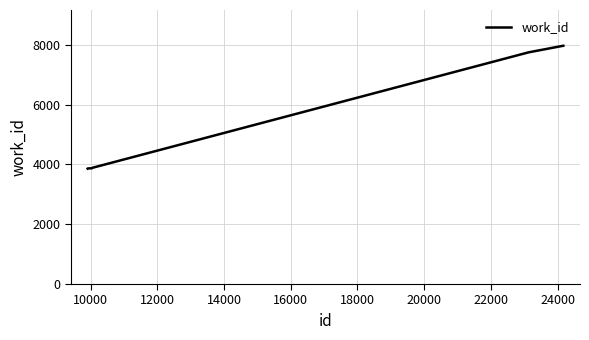

What is the minimum value shown in the chart?

3860